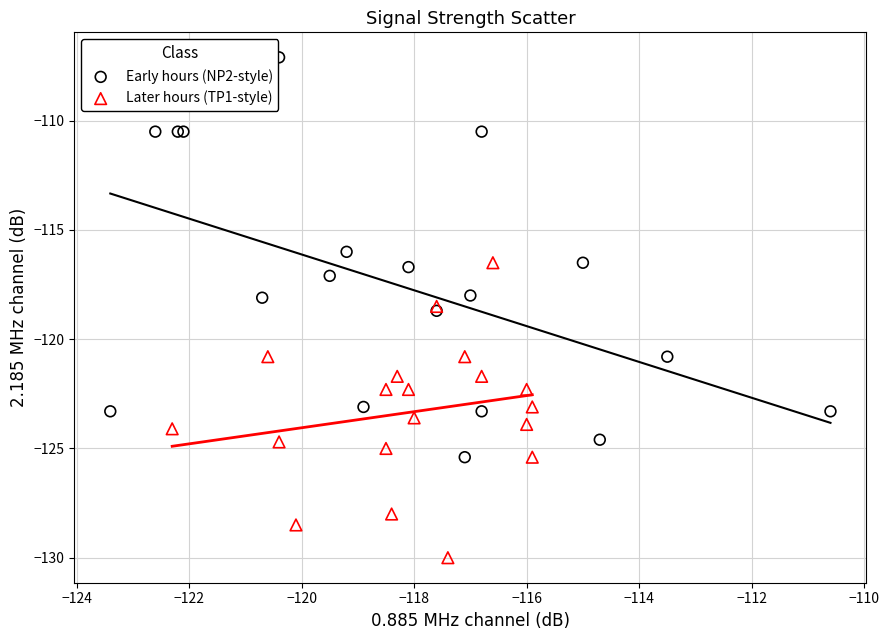

What are all the series names shown in the legend?

Early hours (NP2-style), Later hours (TP1-style)